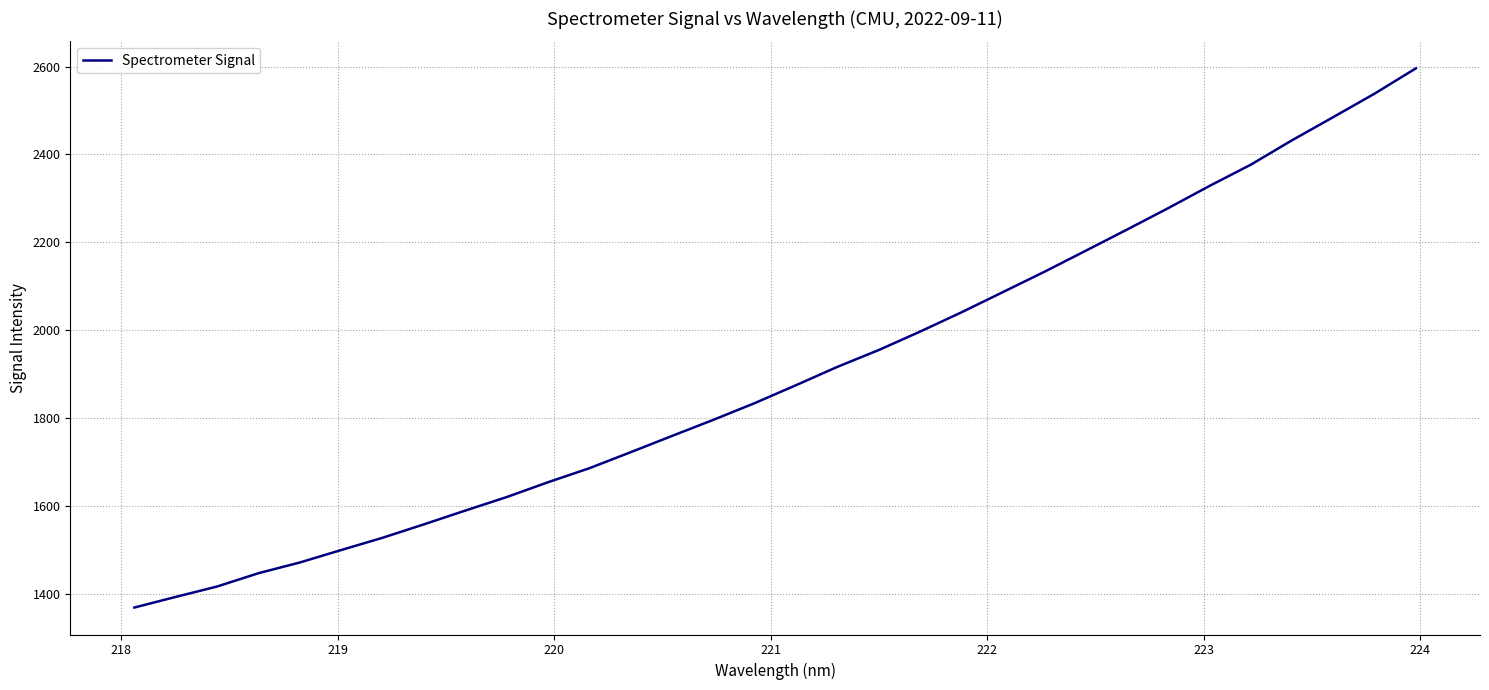

What is the smallest value displayed?

1369.2